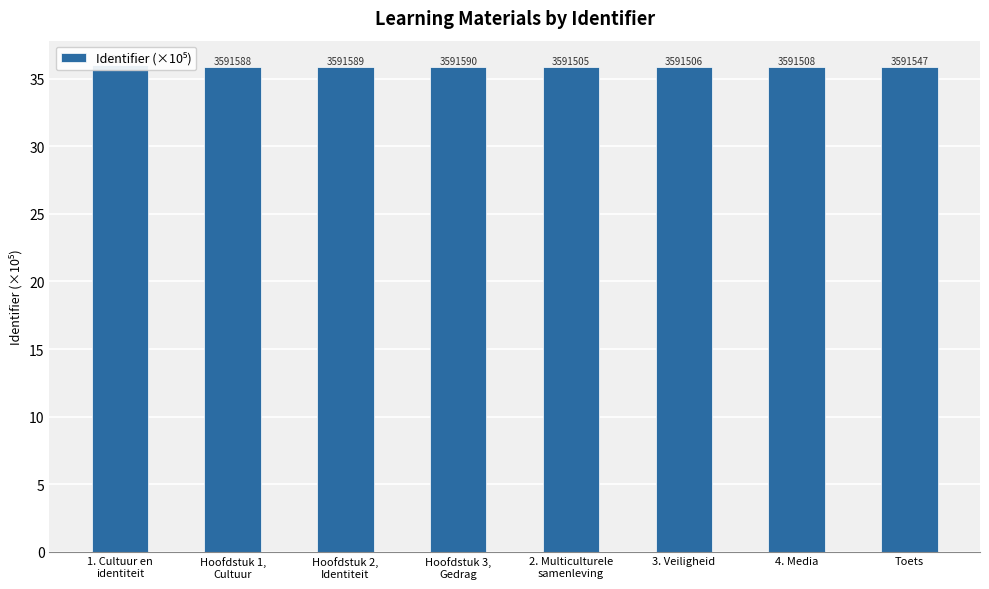

Reading right to left, transcribe all the data shown in this chart.

35.9	35.9	35.9	35.9	35.9	35.9	35.9	36.0